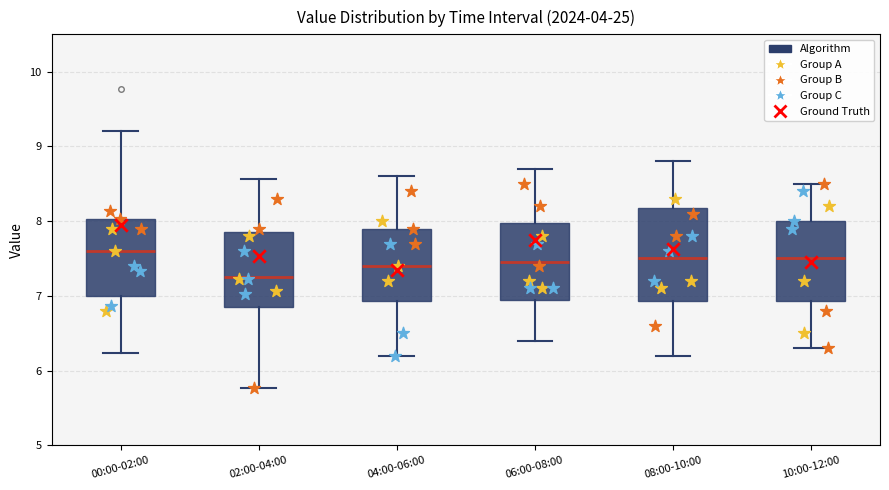

Reading left to right, read every box against the y-axis: the position of its median line, the range the box covers, and the ends of its whiskers. The values are not printed on the chart, so give them approximately, as read against the axis.

00:00-02:00: median 7.6, box 7.0 to 8.0, whiskers 6.2 to 9.2
02:00-04:00: median 7.3, box 6.8 to 7.9, whiskers 5.8 to 8.6
04:00-06:00: median 7.4, box 6.9 to 7.9, whiskers 6.2 to 8.6
06:00-08:00: median 7.5, box 7.0 to 8.0, whiskers 6.4 to 8.7
08:00-10:00: median 7.5, box 6.9 to 8.2, whiskers 6.2 to 8.8
10:00-12:00: median 7.5, box 6.9 to 8.0, whiskers 6.3 to 8.5